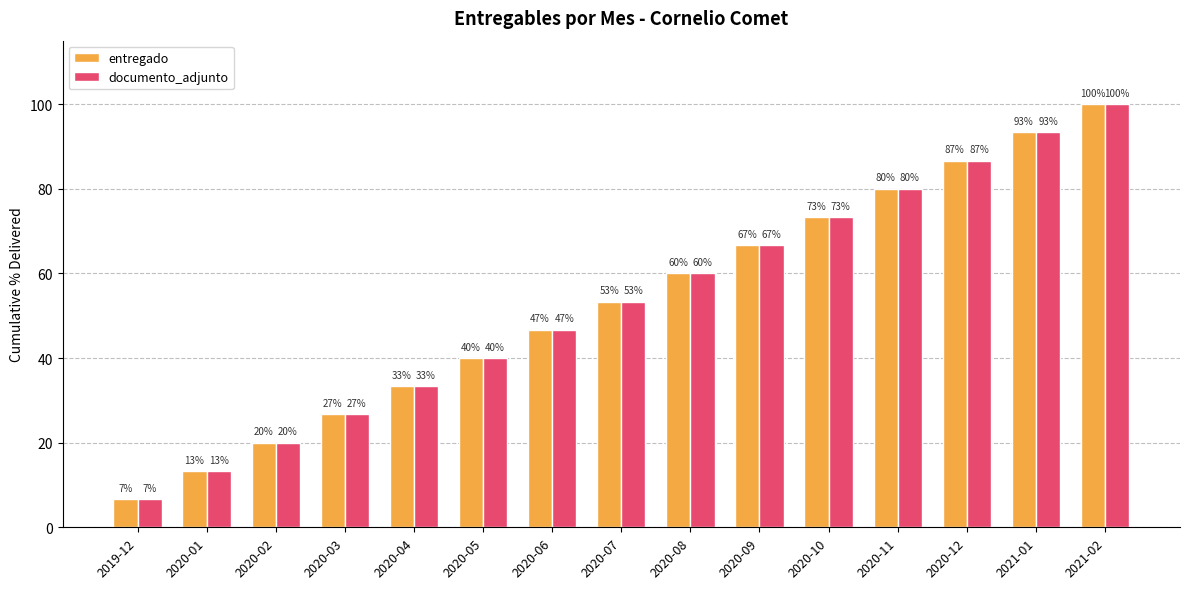

How many bars are there in total?

30